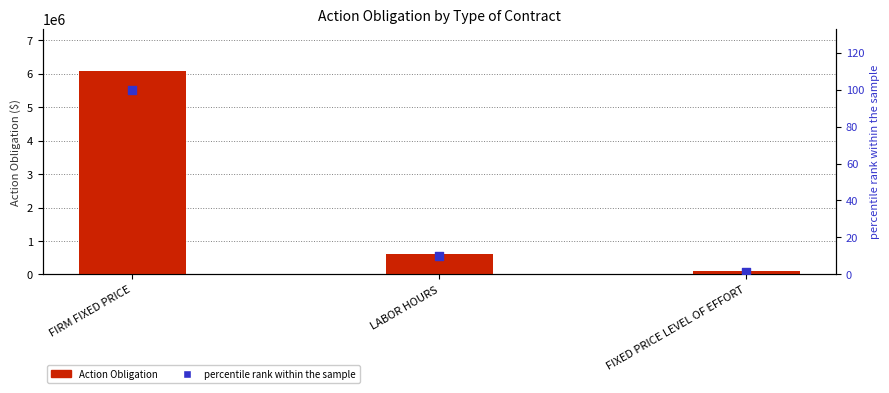

At which category is the sum across all series the highest?

FIRM FIXED PRICE